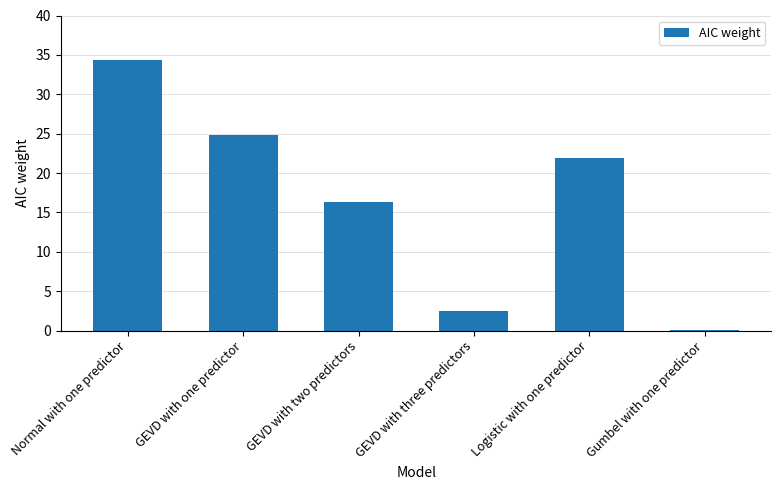

Which has a higher value, GEVD with one predictor or GEVD with three predictors?

GEVD with one predictor